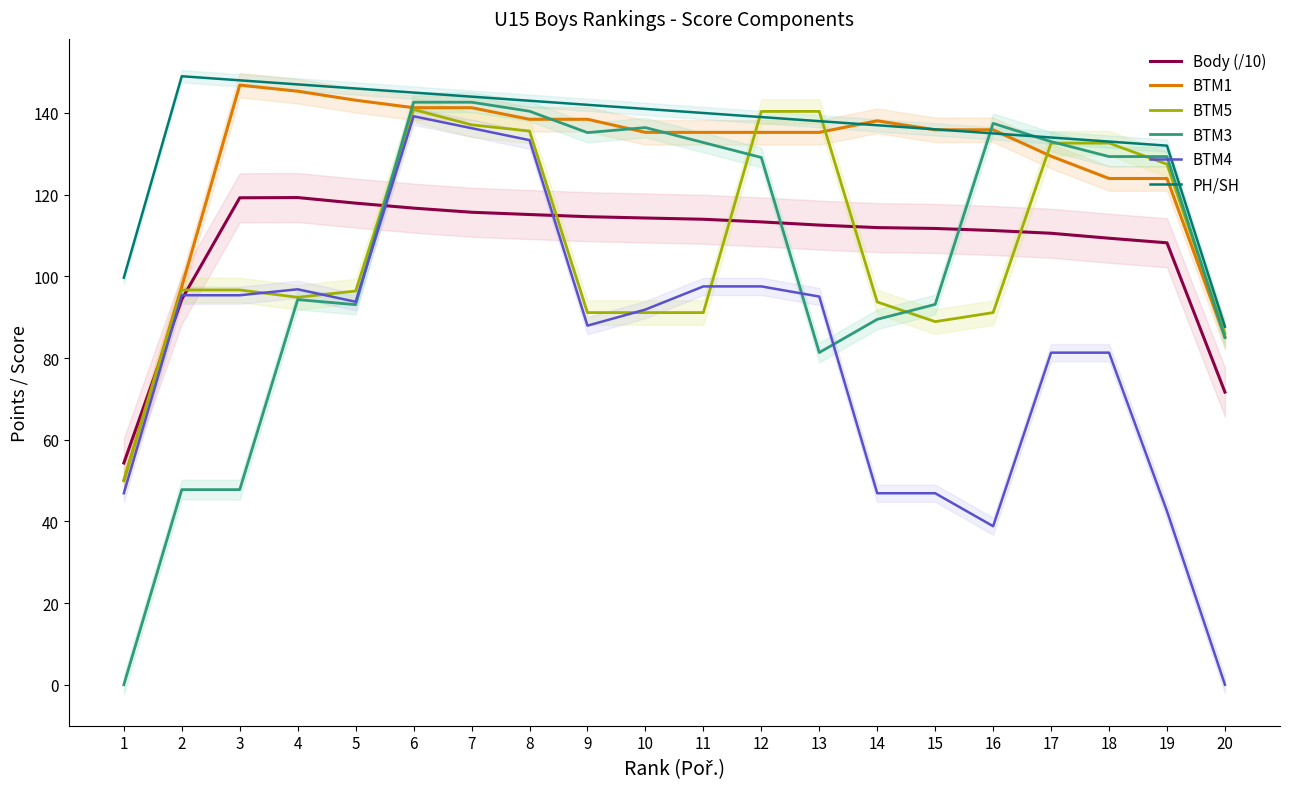

Is this an area chart (filled region under the line)?

No